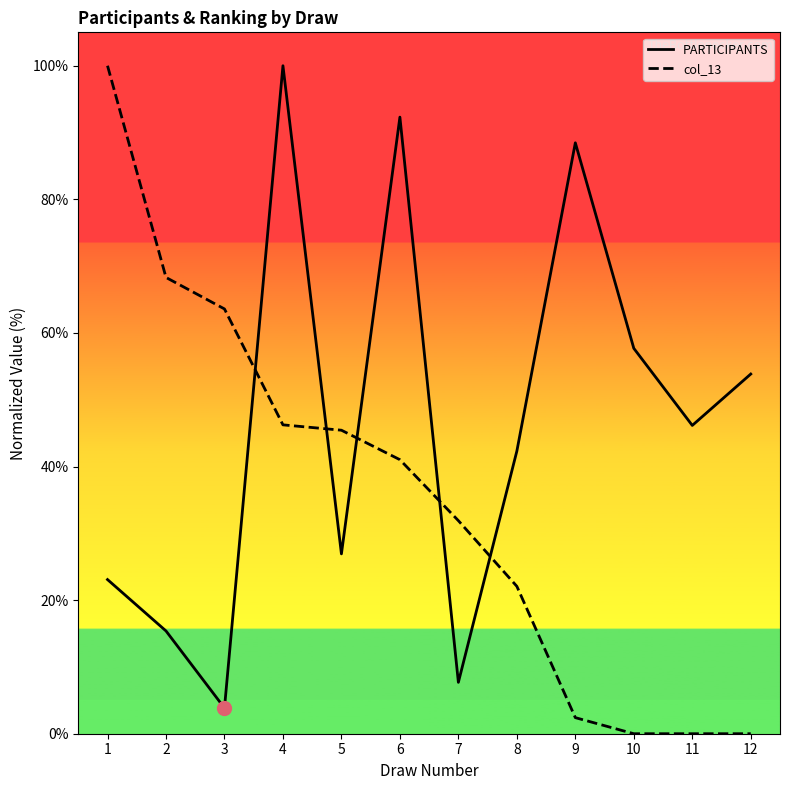

Is the value of col_13 at 3 greater than the value of PARTICIPANTS at 2?

Yes